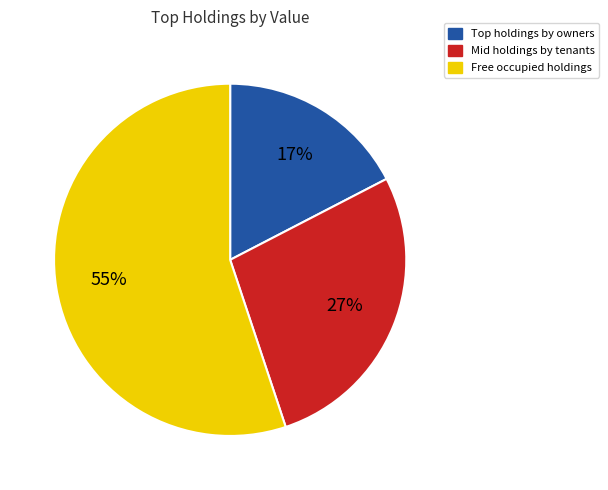

Is it true that Mid holdings by tenants is 27% of the pie?

True